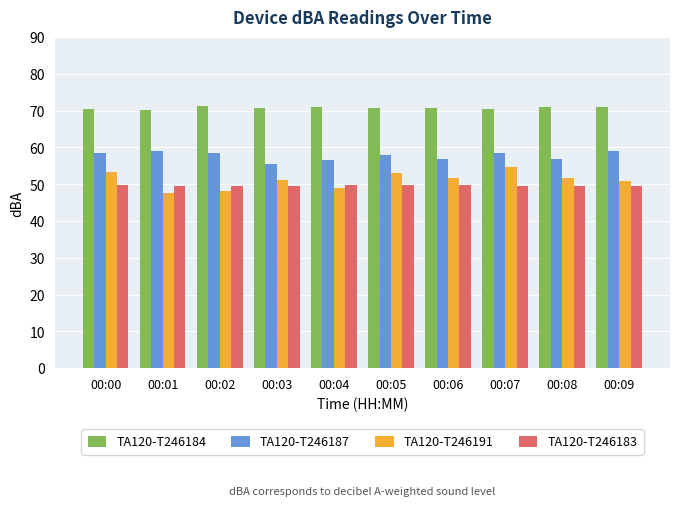

How many categories are shown in the chart?

10